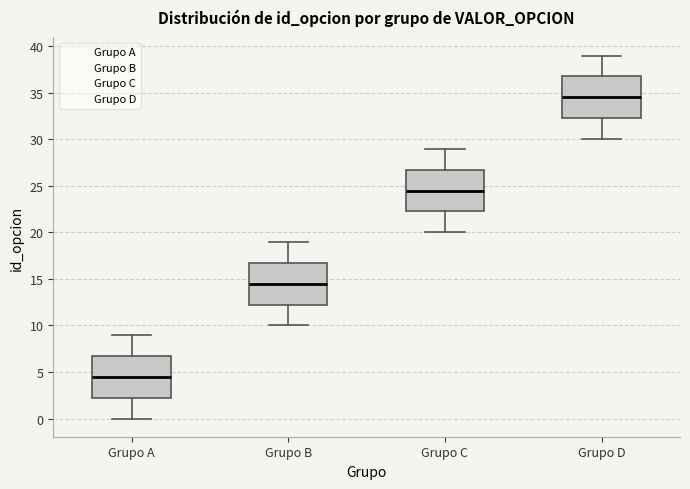

Reading left to right, transcribe this box plot: for each box, give where its median line is, the range the box spans, and where its two whiskers end, as read against the y-axis. The values are not printed on the chart, so give them approximately, as read against the axis.

Grupo A: median 4.5, box 2.5 to 7.0, whiskers 0.0 to 9.0
Grupo B: median 14.5, box 12.5 to 17.0, whiskers 10.0 to 19.0
Grupo C: median 24.5, box 22.5 to 27.0, whiskers 20.0 to 29.0
Grupo D: median 34.5, box 32.5 to 37.0, whiskers 30.0 to 39.0